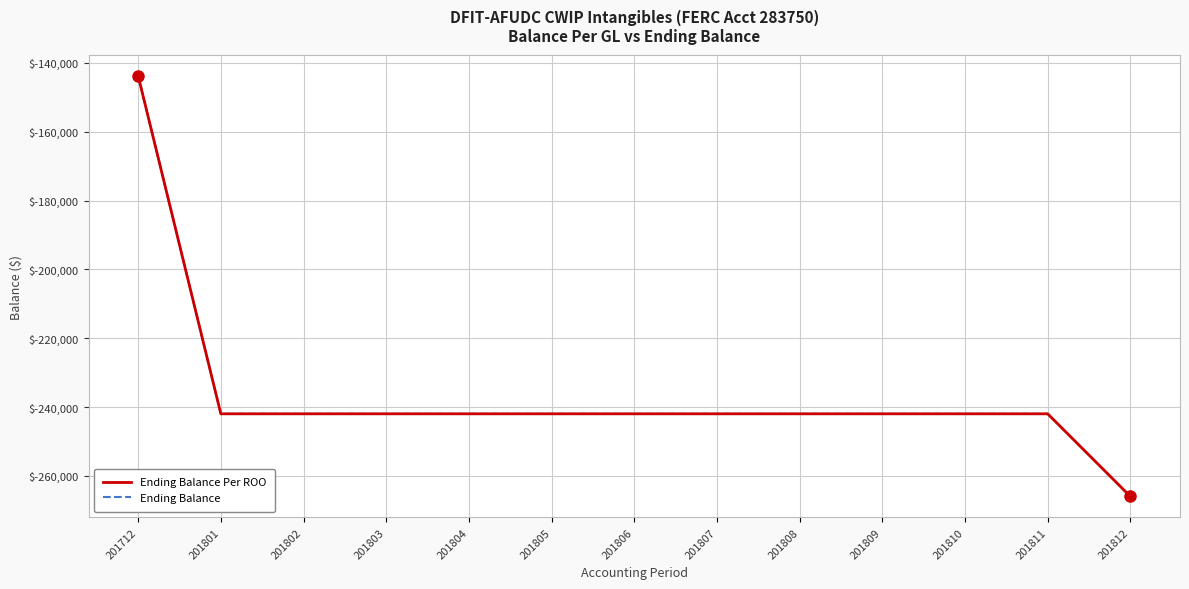

Does the chart display data point markers on the line(s)?

No